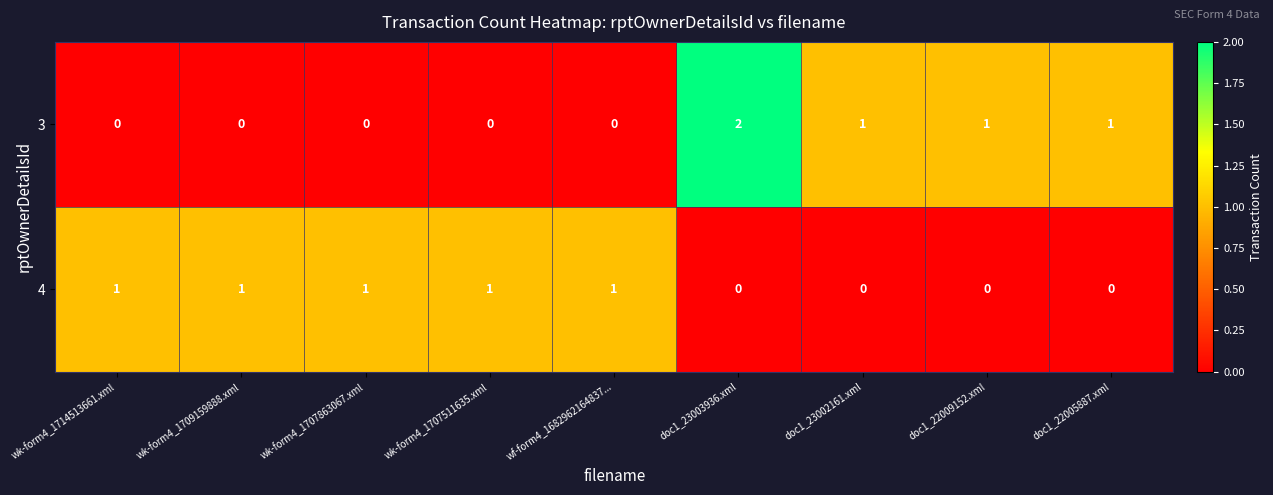

Which category has the highest value across all series?

doc1_23003936.xml